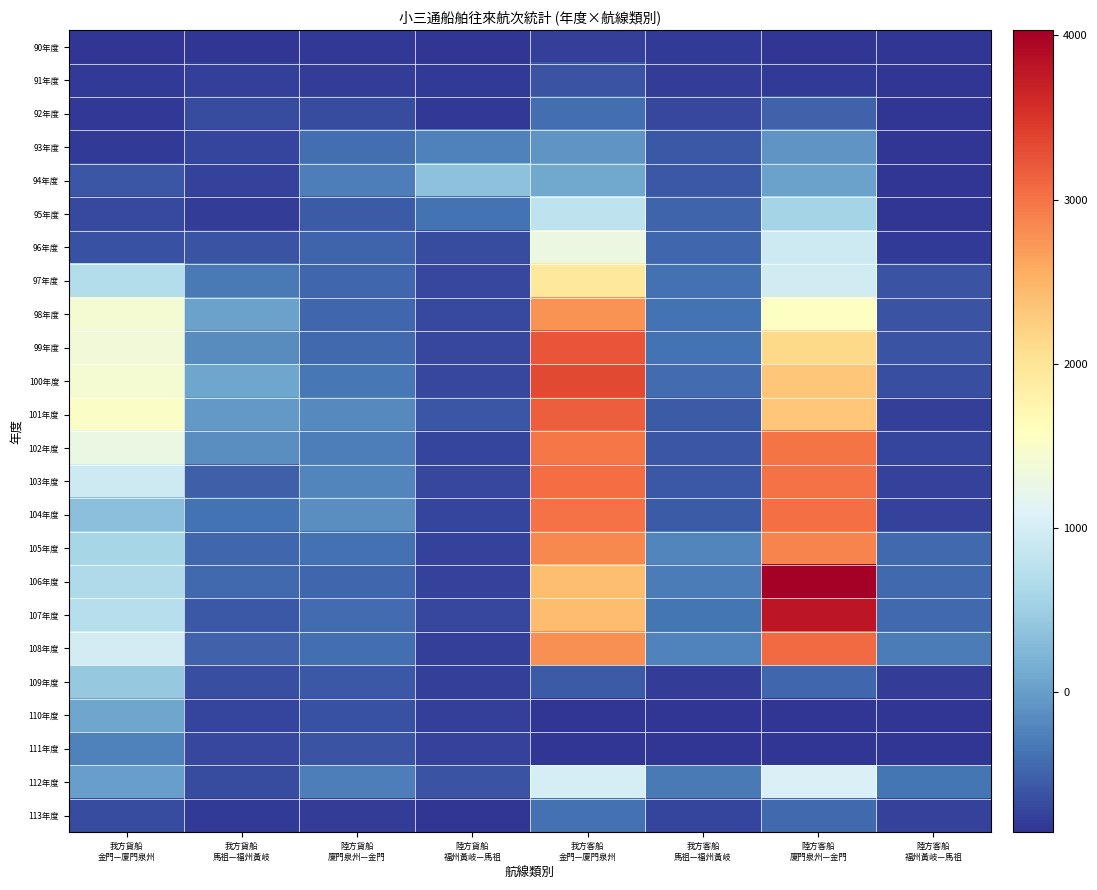

Reading left to right, list all the values displayed in this chart.

90年度: 我方貨船
金門—廈門泉州=-853.8	我方貨船
馬祖—福州黃岐=-853.8	陸方貨船
廈門泉州—金門=-833.8	陸方貨船
福州黃岐—馬祖=-846.8	我方客船
金門—廈門泉州=-774.8	我方客船
馬祖—福州黃岐=-803.8	陸方客船
廈門泉州—金門=-843.8	陸方客船
福州黃岐—馬祖=-853.8
91年度: 我方貨船
金門—廈門泉州=-800.8	我方貨船
馬祖—福州黃岐=-767.8	陸方貨船
廈門泉州—金門=-779.8	陸方貨船
福州黃岐—馬祖=-814.8	我方客船
金門—廈門泉州=-622.8	我方客船
馬祖—福州黃岐=-796.8	陸方客船
廈門泉州—金門=-815.8	陸方客船
福州黃岐—馬祖=-854.8
92年度: 我方貨船
金門—廈門泉州=-830.8	我方貨船
馬祖—福州黃岐=-682.8	陸方貨船
廈門泉州—金門=-673.8	陸方貨船
福州黃岐—馬祖=-820.8	我方客船
金門—廈門泉州=-413.8	我方客船
馬祖—福州黃岐=-719.8	陸方客船
廈門泉州—金門=-506.8	陸方客船
福州黃岐—馬祖=-854.8
93年度: 我方貨船
金門—廈門泉州=-808.8	我方貨船
馬祖—福州黃岐=-722.8	陸方貨船
廈門泉州—金門=-407.8	陸方貨船
福州黃岐—馬祖=-262.8	我方客船
金門—廈門泉州=-82.8	我方客船
馬祖—福州黃岐=-587.8	陸方客船
廈門泉州—金門=-88.8	陸方客船
福州黃岐—馬祖=-855.8
94年度: 我方貨船
金門—廈門泉州=-595.8	我方貨船
馬祖—福州黃岐=-744.8	陸方貨船
廈門泉州—金門=-275.8	陸方貨船
福州黃岐—馬祖=358.2	我方客船
金門—廈門泉州=91.2	我方客船
馬祖—福州黃岐=-578.8	陸方客船
廈門泉州—金門=31.2	陸方客船
福州黃岐—馬祖=-855.8
95年度: 我方貨船
金門—廈門泉州=-694.8	我方貨船
馬祖—福州黃岐=-782.8	陸方貨船
廈門泉州—金門=-561.8	陸方貨船
福州黃岐—馬祖=-361.8	我方客船
金門—廈門泉州=800.2	我方客船
馬祖—福州黃岐=-492.8	陸方客船
廈門泉州—金門=563.2	陸方客船
福州黃岐—馬祖=-855.8
96年度: 我方貨船
金門—廈門泉州=-634.8	我方貨船
馬祖—福州黃岐=-609.8	陸方貨船
廈門泉州—金門=-490.8	陸方貨船
福州黃岐—馬祖=-676.8	我方客船
金門—廈門泉州=1298.2	我方客船
馬祖—福州黃岐=-461.8	陸方客船
廈門泉州—金門=932.2	陸方客船
福州黃岐—馬祖=-811.8
97年度: 我方貨船
金門—廈門泉州=702.2	我方貨船
馬祖—福州黃岐=-306.8	陸方貨船
廈門泉州—金門=-456.8	陸方貨船
福州黃岐—馬祖=-710.8	我方客船
金門—廈門泉州=1950.2	我方客船
馬祖—福州黃岐=-386.8	陸方客船
廈門泉州—金門=971.2	陸方客船
福州黃岐—馬祖=-609.8
98年度: 我方貨船
金門—廈門泉州=1431.2	我方貨船
馬祖—福州黃岐=31.2	陸方貨船
廈門泉州—金門=-459.8	陸方貨船
福州黃岐—馬祖=-702.8	我方客船
金門—廈門泉州=2758.2	我方客船
馬祖—福州黃岐=-359.8	陸方客船
廈門泉州—金門=1562.2	陸方客船
福州黃岐—馬祖=-608.8
99年度: 我方貨船
金門—廈門泉州=1359.2	我方貨船
馬祖—福州黃岐=-149.8	陸方貨船
廈門泉州—金門=-439.8	陸方貨船
福州黃岐—馬祖=-707.8	我方客船
金門—廈門泉州=3238.2	我方客船
馬祖—福州黃岐=-372.8	陸方客船
廈門泉州—金門=2129.2	陸方客船
福州黃岐—馬祖=-618.8
100年度: 我方貨船
金門—廈門泉州=1434.2	我方貨船
馬祖—福州黃岐=65.2	陸方貨船
廈門泉州—金門=-322.8	陸方貨船
福州黃岐—馬祖=-719.8	我方客船
金門—廈門泉州=3343.2	我方客船
馬祖—福州黃岐=-425.8	陸方客船
廈門泉州—金門=2323.2	陸方客船
福州黃岐—馬祖=-660.8
101年度: 我方貨船
金門—廈門泉州=1526.2	我方貨船
馬祖—福州黃岐=-42.8	陸方貨船
廈門泉州—金門=-170.8	陸方貨船
福州黃岐—馬祖=-592.8	我方客船
金門—廈門泉州=3155.2	我方客船
馬祖—福州黃岐=-567.8	陸方客船
廈門泉州—金門=2316.2	陸方客船
福州黃岐—馬祖=-777.8
102年度: 我方貨船
金門—廈門泉州=1264.2	我方貨船
馬祖—福州黃岐=-139.8	陸方貨船
廈門泉州—金門=-268.8	陸方貨船
福州黃岐—馬祖=-722.8	我方客船
金門—廈門泉州=2967.2	我方客船
馬祖—福州黃岐=-594.8	陸方客船
廈門泉州—金門=2987.2	陸方客船
福州黃岐—馬祖=-725.8
103年度: 我方貨船
金門—廈門泉州=930.2	我方貨船
馬祖—福州黃岐=-529.8	陸方貨船
廈門泉州—金門=-223.8	陸方貨船
福州黃岐—馬祖=-714.8	我方客船
金門—廈門泉州=3041.2	我方客船
馬祖—福州黃岐=-572.8	陸方客船
廈門泉州—金門=3005.2	陸方客船
福州黃岐—馬祖=-748.8
104年度: 我方貨船
金門—廈門泉州=333.2	我方貨船
馬祖—福州黃岐=-376.8	陸方貨船
廈門泉州—金門=-136.8	陸方貨船
福州黃岐—馬祖=-735.8	我方客船
金門—廈門泉州=3002.2	我方客船
馬祖—福州黃岐=-556.8	陸方客船
廈門泉州—金門=3029.2	陸方客船
福州黃岐—馬祖=-750.8
105年度: 我方貨船
金門—廈門泉州=589.2	我方貨船
馬祖—福州黃岐=-459.8	陸方貨船
廈門泉州—金門=-387.8	陸方貨船
福州黃岐—馬祖=-759.8	我方客船
金門—廈門泉州=2840.2	我方客船
馬祖—福州黃岐=-221.8	陸方客船
廈門泉州—金門=2870.2	陸方客船
福州黃岐—馬祖=-443.8
106年度: 我方貨船
金門—廈門泉州=634.2	我方貨船
馬祖—福州黃岐=-435.8	陸方貨船
廈門泉州—金門=-457.8	陸方貨船
福州黃岐—馬祖=-747.8	我方客船
金門—廈門泉州=2409.2	我方客船
馬祖—福州黃岐=-299.8	陸方客船
廈門泉州—金門=4032.2	陸方客船
福州黃岐—馬祖=-437.8
107年度: 我方貨船
金門—廈門泉州=715.2	我方貨船
馬祖—福州黃岐=-578.8	陸方貨船
廈門泉州—金門=-433.8	陸方貨船
福州黃岐—馬祖=-707.8	我方客船
金門—廈門泉州=2413.2	我方客船
馬祖—福州黃岐=-351.8	陸方客船
廈門泉州—金門=3799.2	陸方客船
福州黃岐—馬祖=-450.8
108年度: 我方貨船
金門—廈門泉州=982.2	我方貨船
馬祖—福州黃岐=-499.8	陸方貨船
廈門泉州—金門=-399.8	陸方貨船
福州黃岐—馬祖=-764.8	我方客船
金門—廈門泉州=2776.2	我方客船
馬祖—福州黃岐=-235.8	陸方客船
廈門泉州—金門=3070.2	陸方客船
福州黃岐—馬祖=-299.8
109年度: 我方貨船
金門—廈門泉州=435.2	我方貨船
馬祖—福州黃岐=-647.8	陸方貨船
廈門泉州—金門=-579.8	陸方貨船
福州黃岐—馬祖=-767.8	我方客船
金門—廈門泉州=-551.8	我方客船
馬祖—福州黃岐=-786.8	陸方客船
廈門泉州—金門=-460.8	陸方客船
福州黃岐—馬祖=-785.8
110年度: 我方貨船
金門—廈門泉州=62.2	我方貨船
馬祖—福州黃岐=-737.8	陸方貨船
廈門泉州—金門=-644.8	陸方貨船
福州黃岐—馬祖=-763.8	我方客船
金門—廈門泉州=-855.8	我方客船
馬祖—福州黃岐=-855.8	陸方客船
廈門泉州—金門=-855.8	陸方客船
福州黃岐—馬祖=-855.8
111年度: 我方貨船
金門—廈門泉州=-251.8	我方貨船
馬祖—福州黃岐=-715.8	陸方貨船
廈門泉州—金門=-613.8	陸方貨船
福州黃岐—馬祖=-748.8	我方客船
金門—廈門泉州=-855.8	我方客船
馬祖—福州黃岐=-855.8	陸方客船
廈門泉州—金門=-855.8	陸方客船
福州黃岐—馬祖=-855.8
112年度: 我方貨船
金門—廈門泉州=20.2	我方貨船
馬祖—福州黃岐=-671.8	陸方貨船
廈門泉州—金門=-272.8	陸方貨船
福州黃岐—馬祖=-613.8	我方客船
金門—廈門泉州=1003.2	我方客船
馬祖—福州黃岐=-313.8	陸方客船
廈門泉州—金門=1057.2	陸方客船
福州黃岐—馬祖=-353.8
113年度: 我方貨船
金門—廈門泉州=-681.8	我方貨船
馬祖—福州黃岐=-812.8	陸方貨船
廈門泉州—金門=-791.8	陸方貨船
福州黃岐—馬祖=-851.8	我方客船
金門—廈門泉州=-391.8	我方客船
馬祖—福州黃岐=-737.8	陸方客船
廈門泉州—金門=-438.8	陸方客船
福州黃岐—馬祖=-741.8